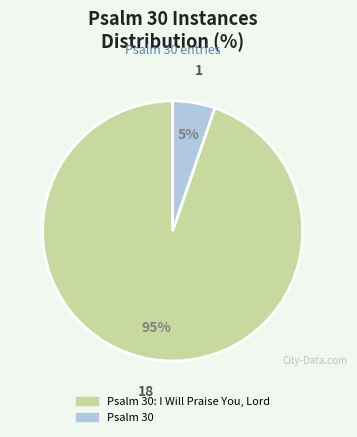

What percentage is the Psalm 30: I Will Praise You, Lord slice, to the nearest percent?

95%